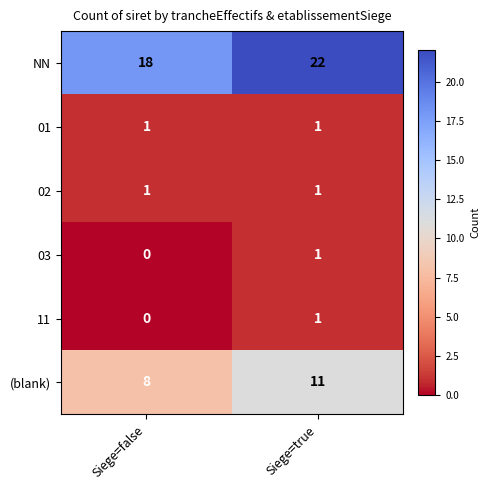

List the labels in order of 11 value, smallest first.

Siege=false, Siege=true